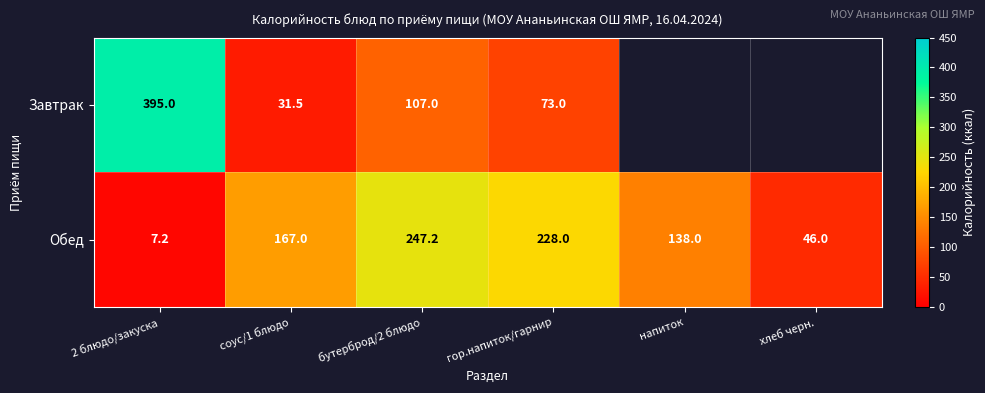

Count the number of categories in the chart.

6